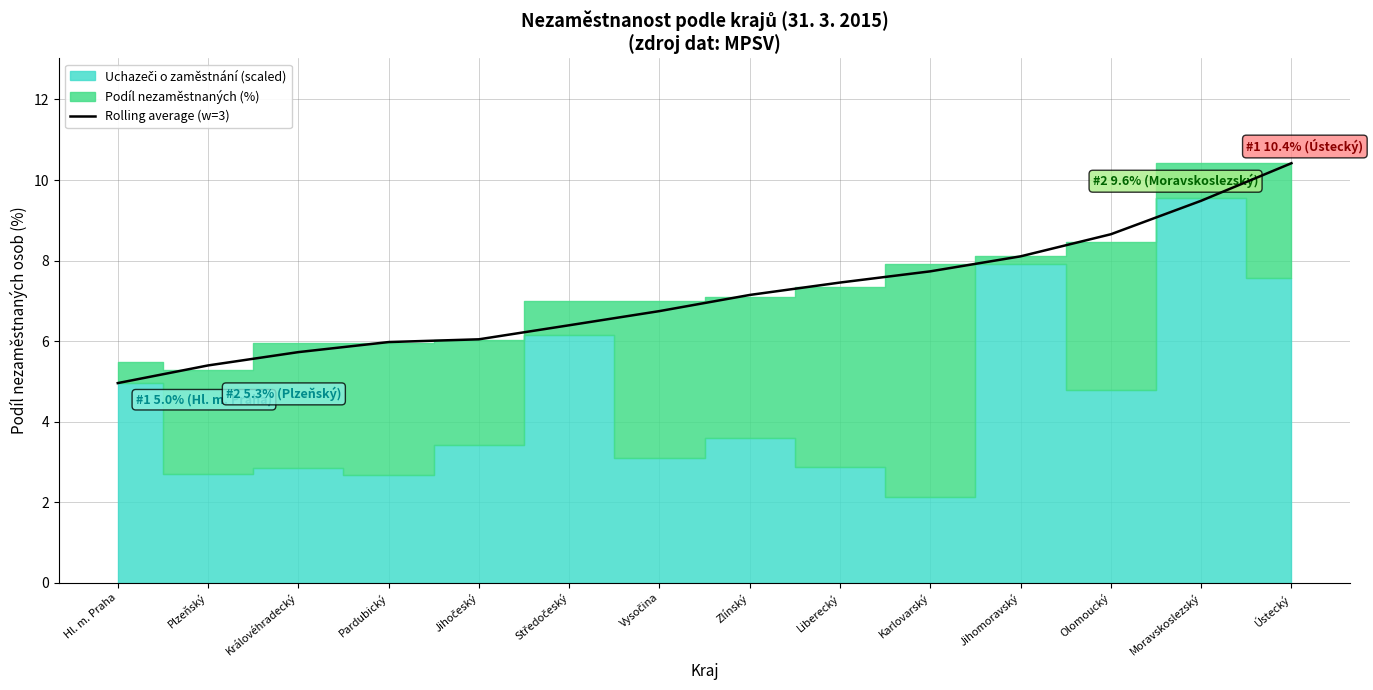

Reading left to right, transcribe all the data shown in this chart.

Hl. m. Praha=5.0	Plzeňský=5.4	Královéhradecký=5.7	Pardubický=6.0	Jihočeský=6.0	Středočeský=6.4	Vysočina=6.7	Zlínský=7.1	Liberecký=7.5	Karlovarský=7.7	Jihomoravský=8.1	Olomoucký=8.7	Moravskoslezský=9.5	Ústecký=10.4